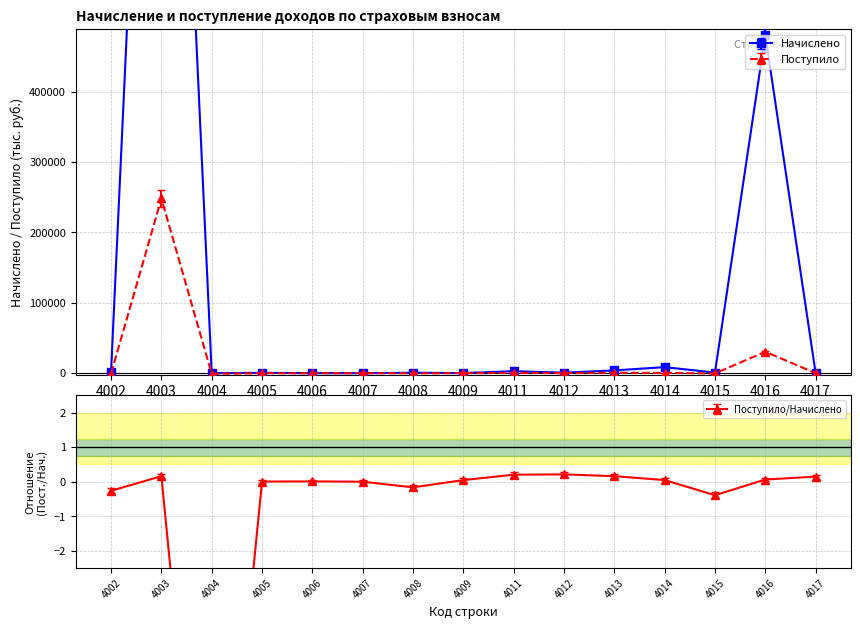

How many values in the Поступило series exceed 6?

7